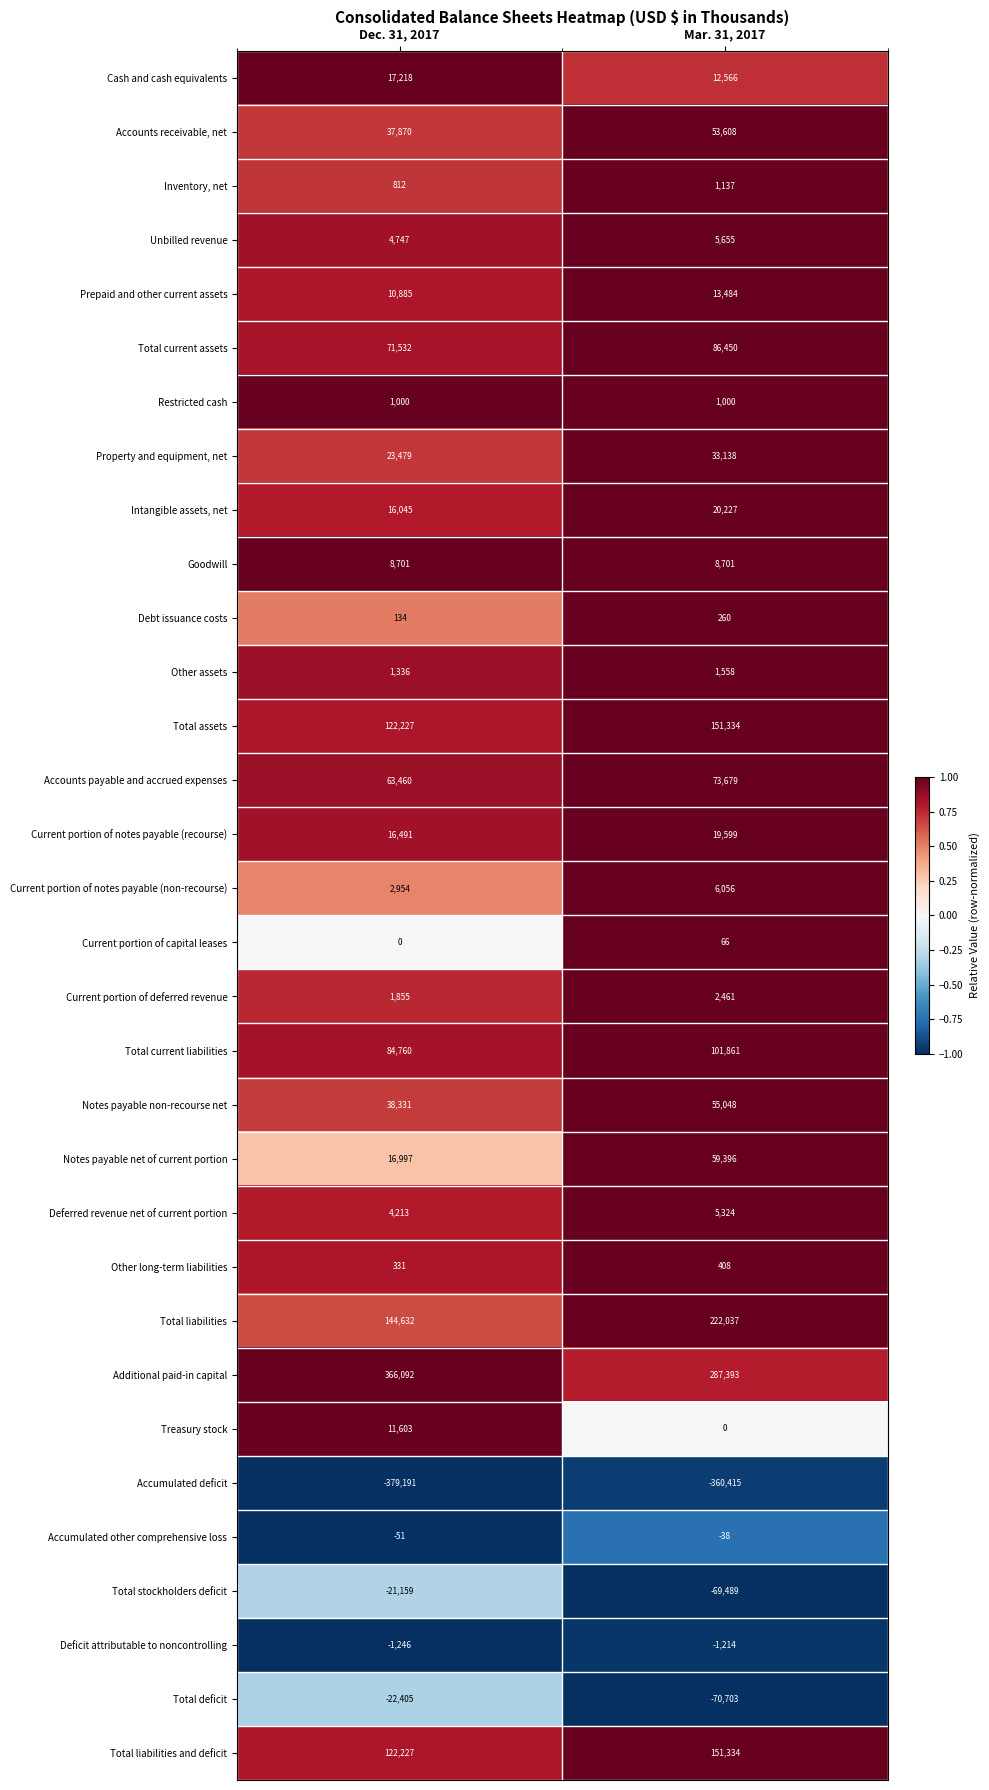

Which series has the largest total across all categories?

Additional paid-in capital